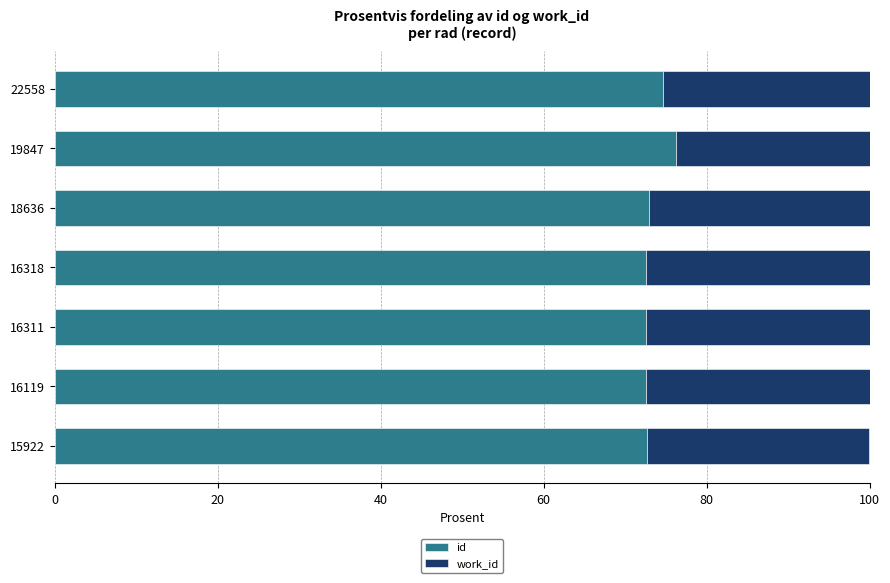

What is the difference between the second highest and minimum values in the id series?

2.1